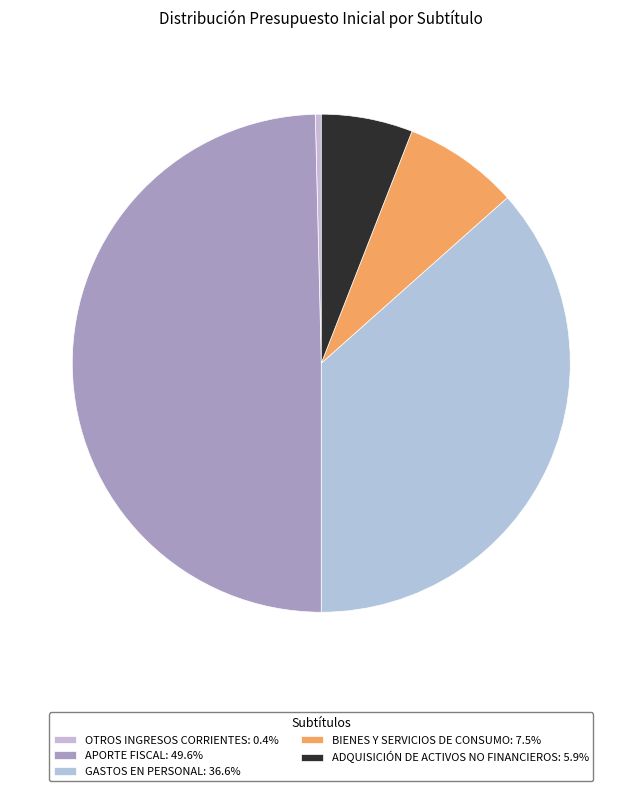

To the nearest percent, what percentage of the pie is BIENES Y SERVICIOS DE CONSUMO?

7%